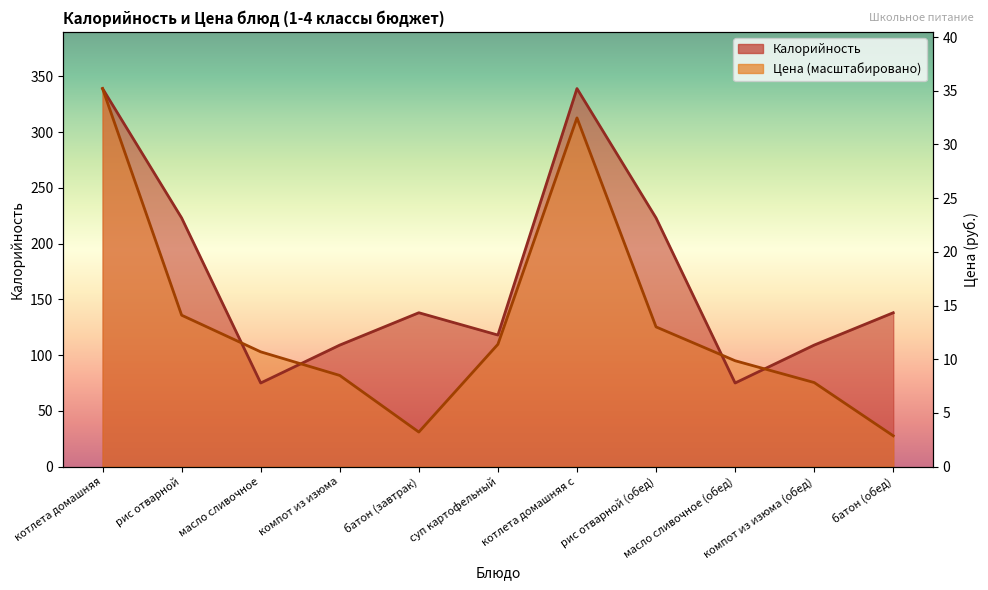

The value of Калорийность at рис отварной (обед) is 223.0. True or false?

True